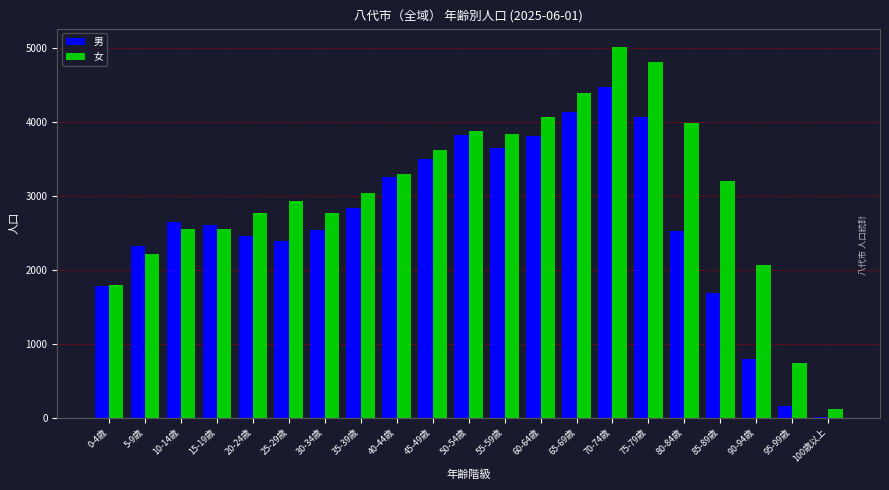

At which category does the chart reach its peak across all series?

70-74歳